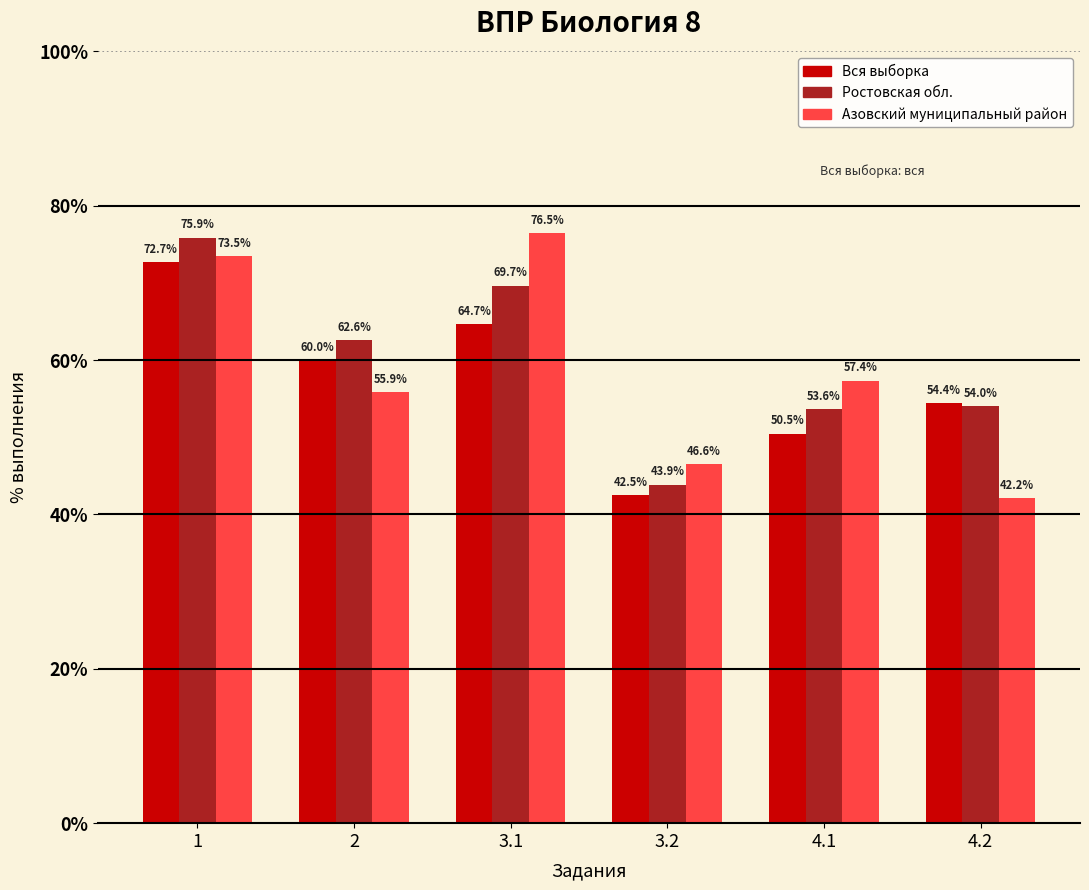

Are the bars grouped side by side (vs. stacked)?

Yes